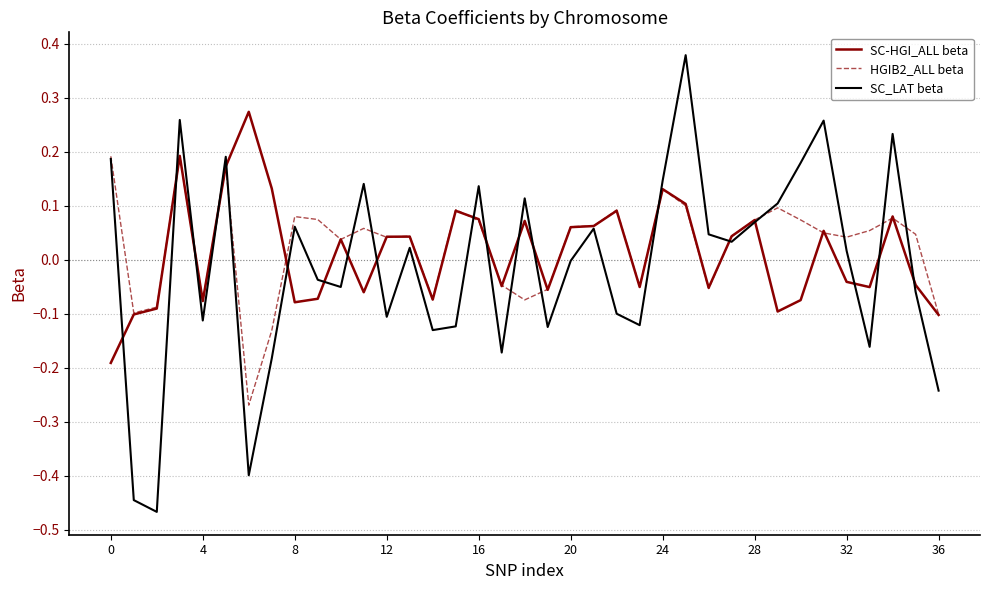

In SC-HGI_ALL beta, how many points are lower than both neighbors (excluding endpoints)?

10